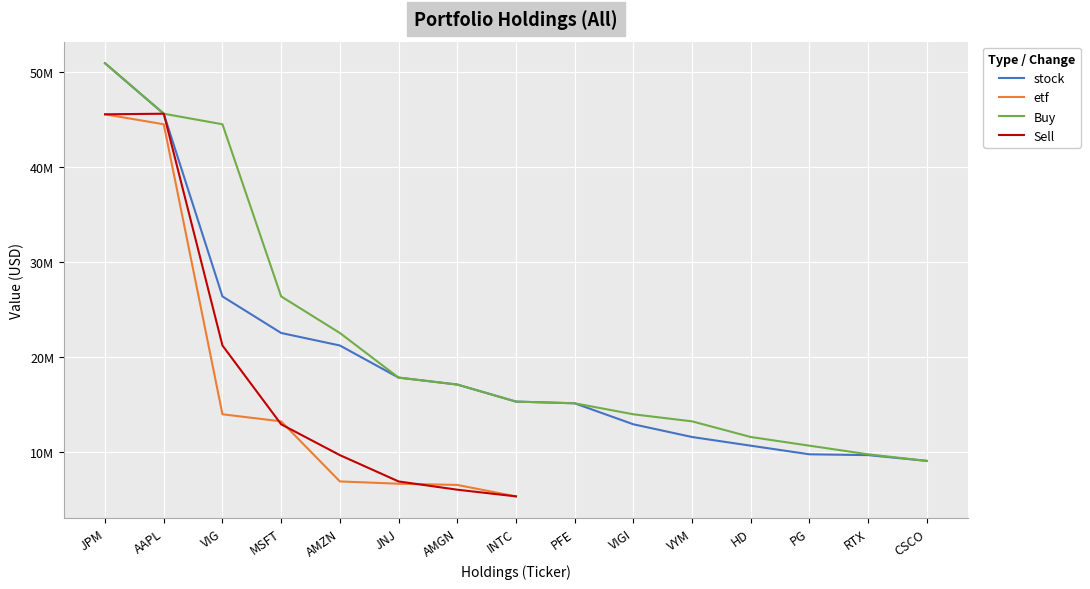

What is the label of the 9th point from the left?

PFE